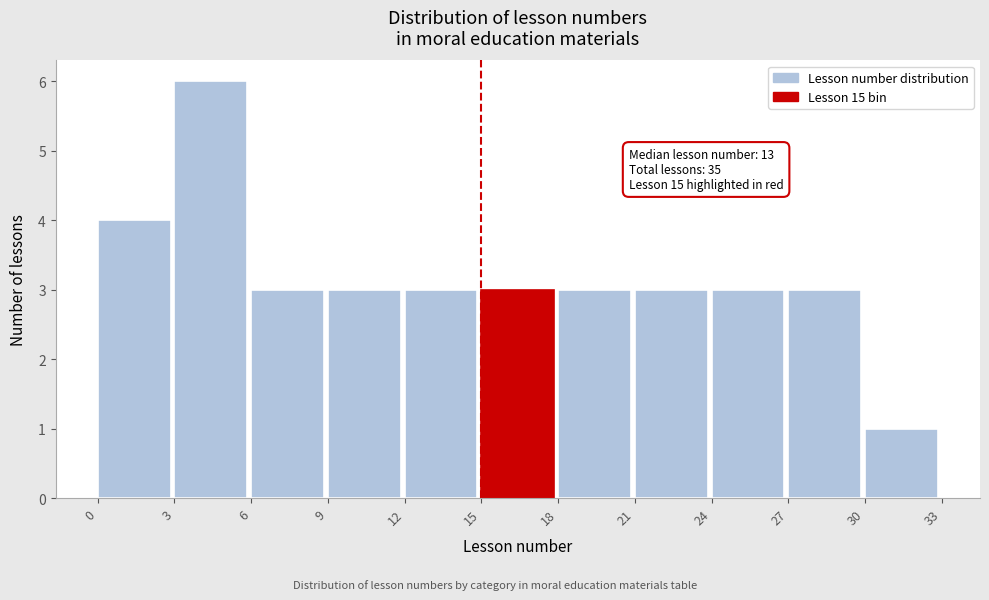

Which range on the x-axis has the tallest bar?

3 to 6